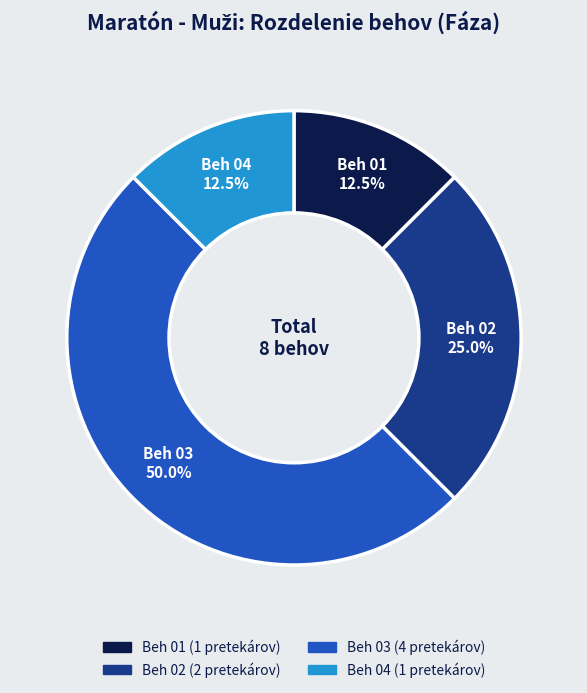

What is the largest slice in the pie chart?

Beh 03